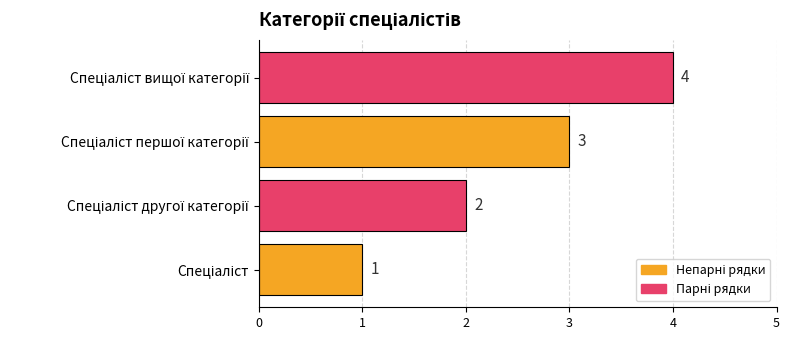

What is the sum of all values?

10